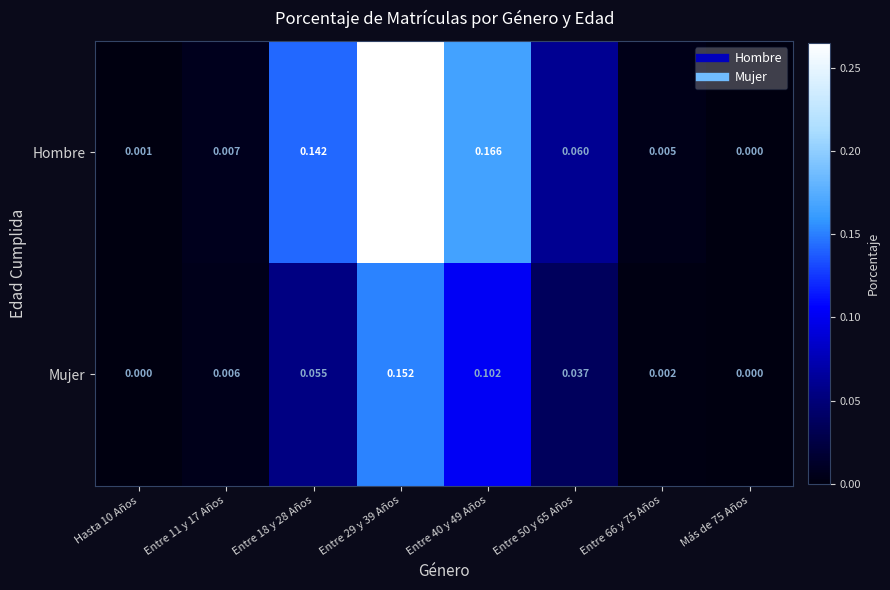

Which series has the largest total across all categories?

Hombre